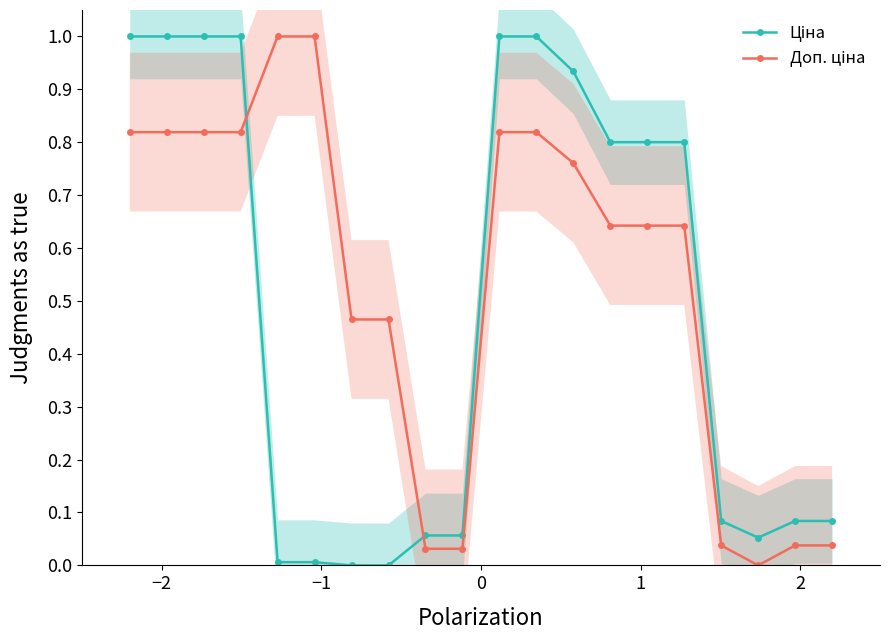

Count the number of categories in the chart.

20